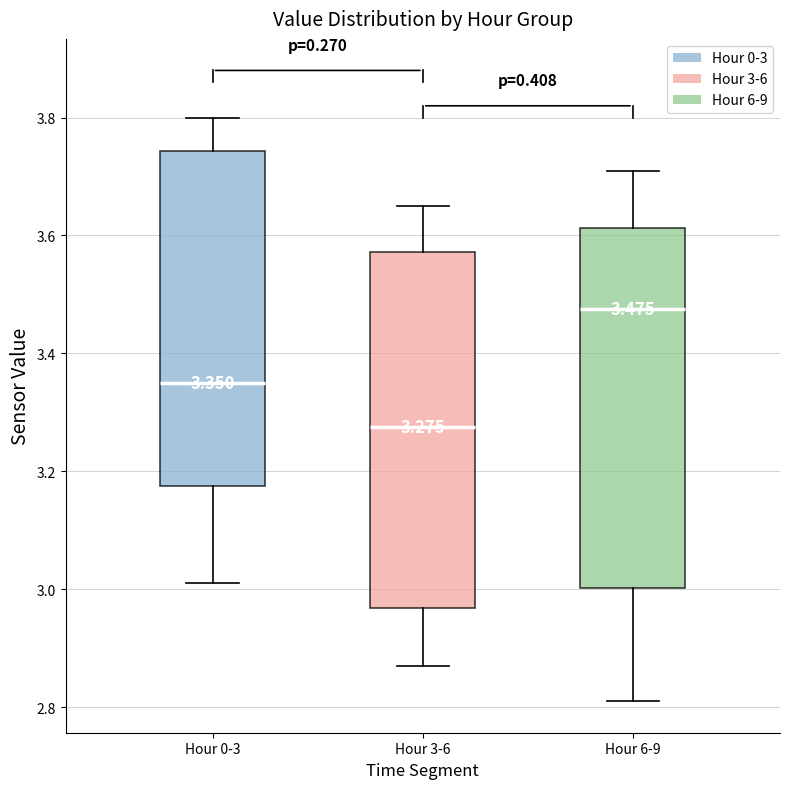

Which box has the highest median line?

Hour 6-9